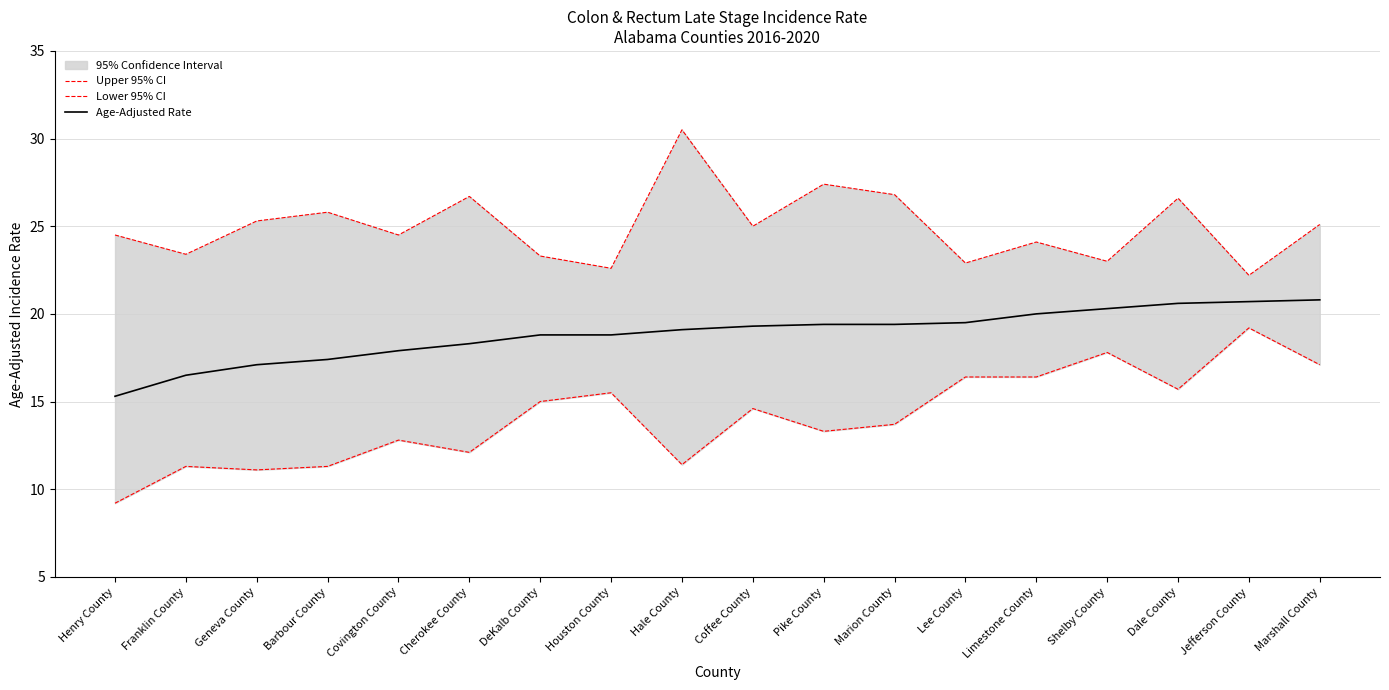

Rank the series at Geneva County from highest to lowest value.

Upper 95% CI, Age-Adjusted Rate, Lower 95% CI